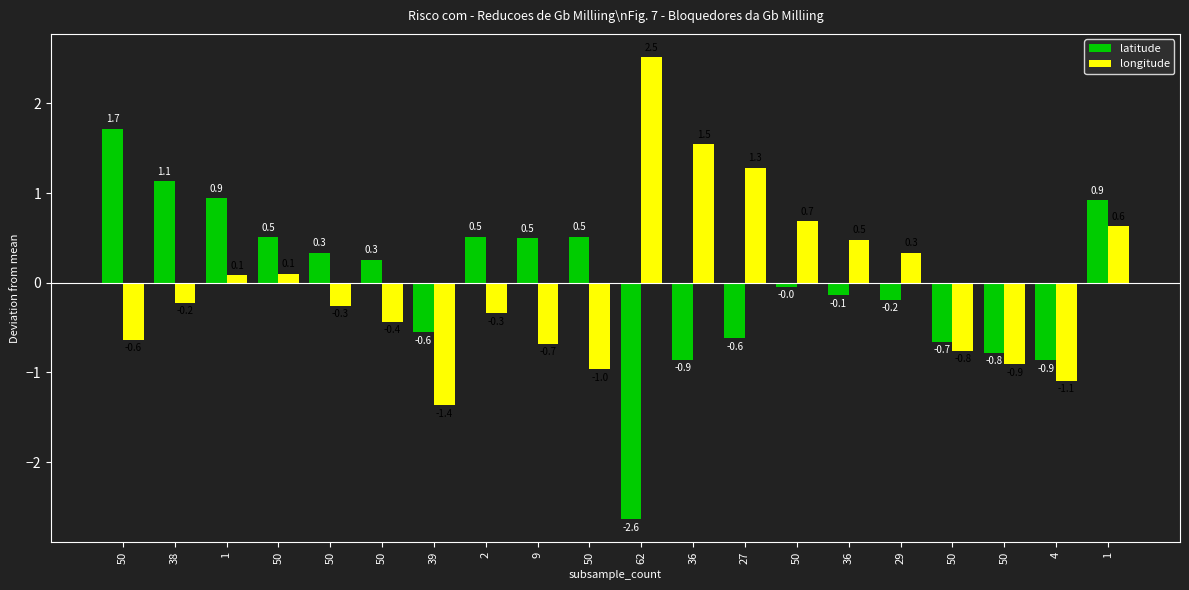

How many data points in latitude are above 0?

10